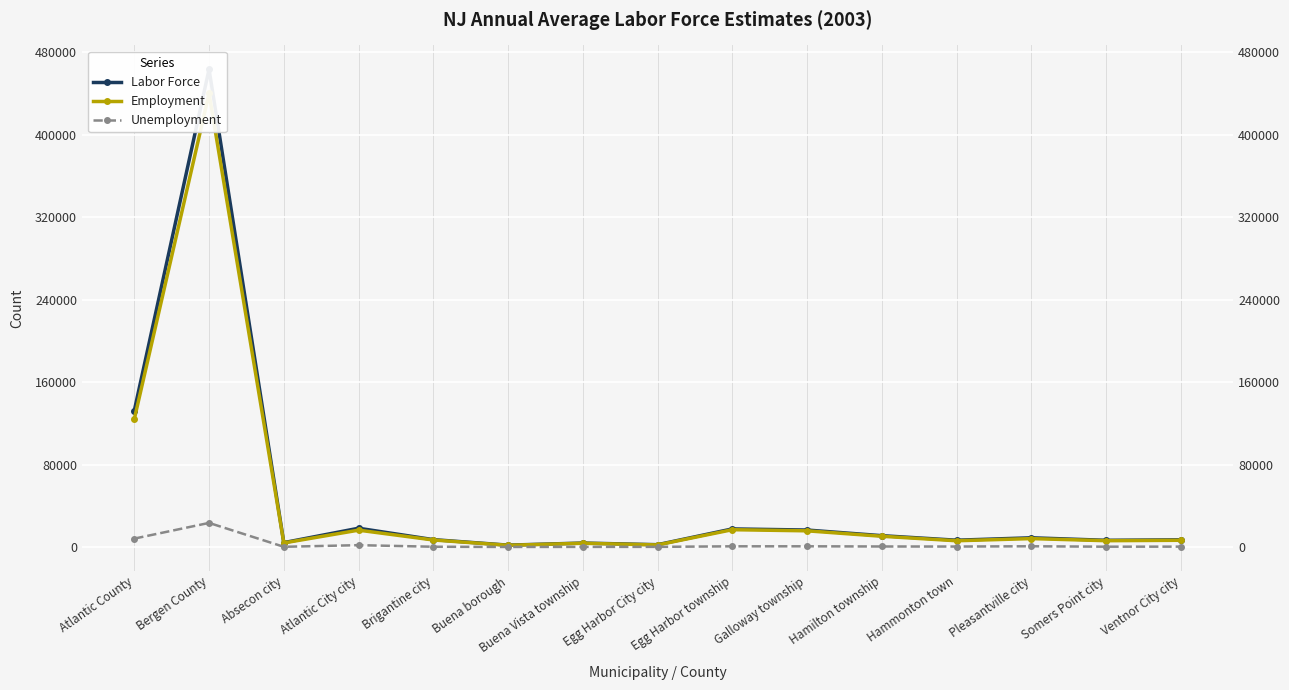

Is it true that Labor Force equals 3248 at Egg Harbor City city?

False